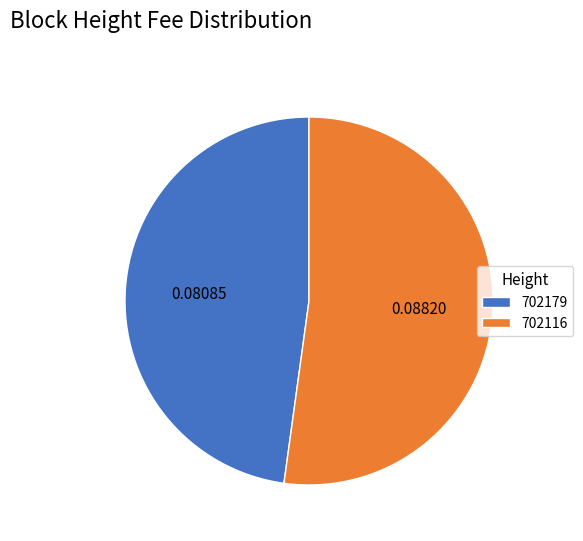

Between 702116 and 702179, which is larger?

702116